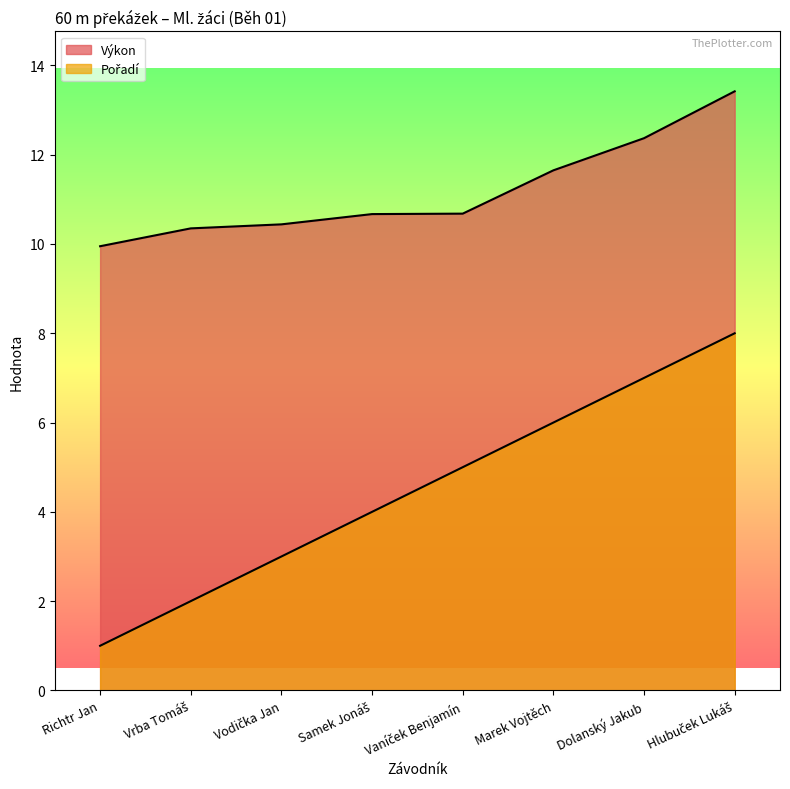

Rank the series by their average value, from lowest to highest.

Pořadí, Výkon